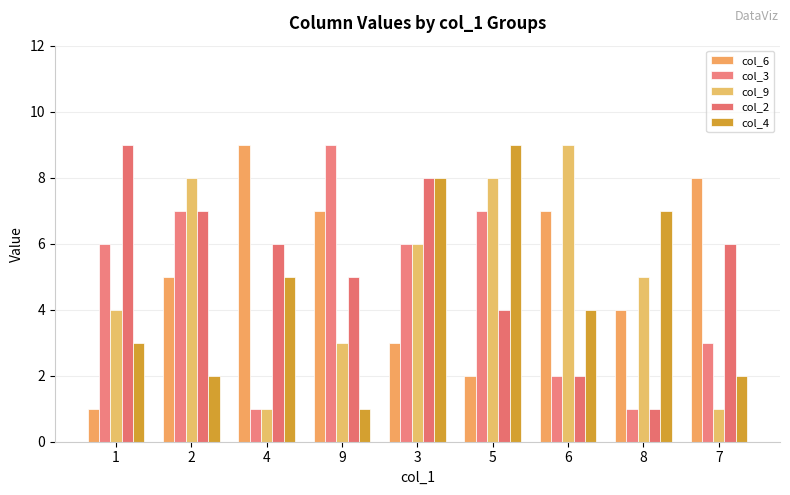

How many values in the col_3 series are below 6?

4